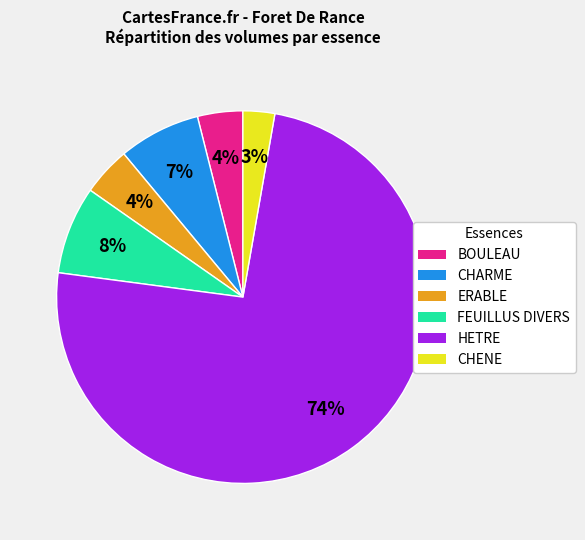

Does any single category account for the majority?

Yes